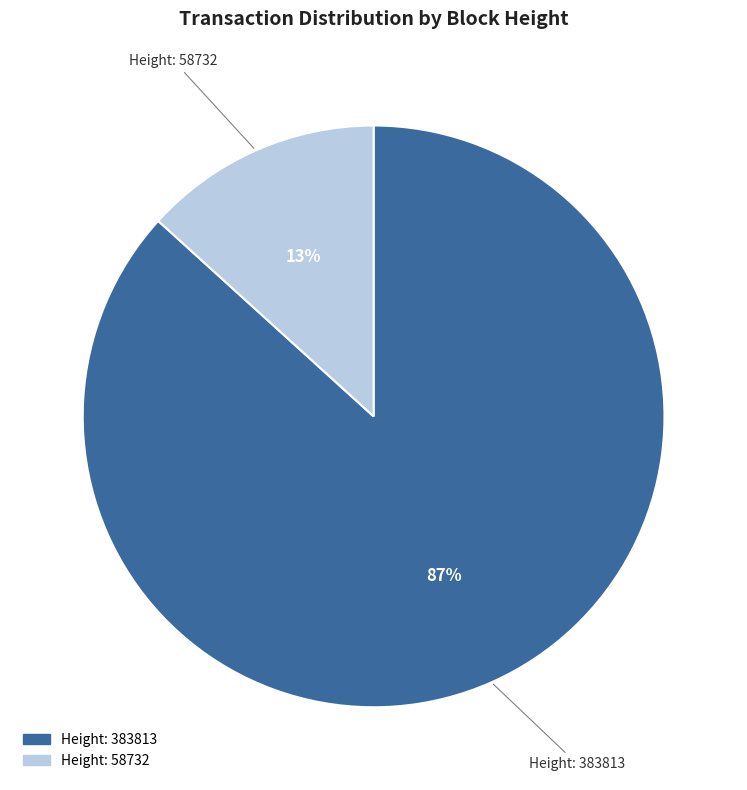

To the nearest percent, what is the average slice percentage?

50%